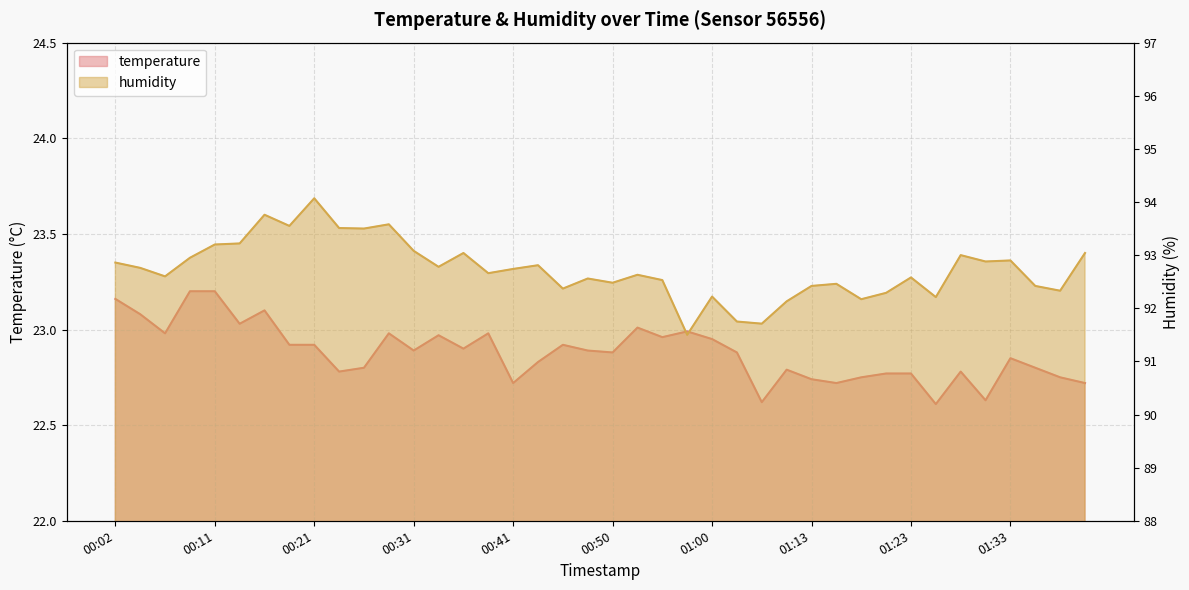

True or false: temperature has a value of 10.5 at 00:58.

False